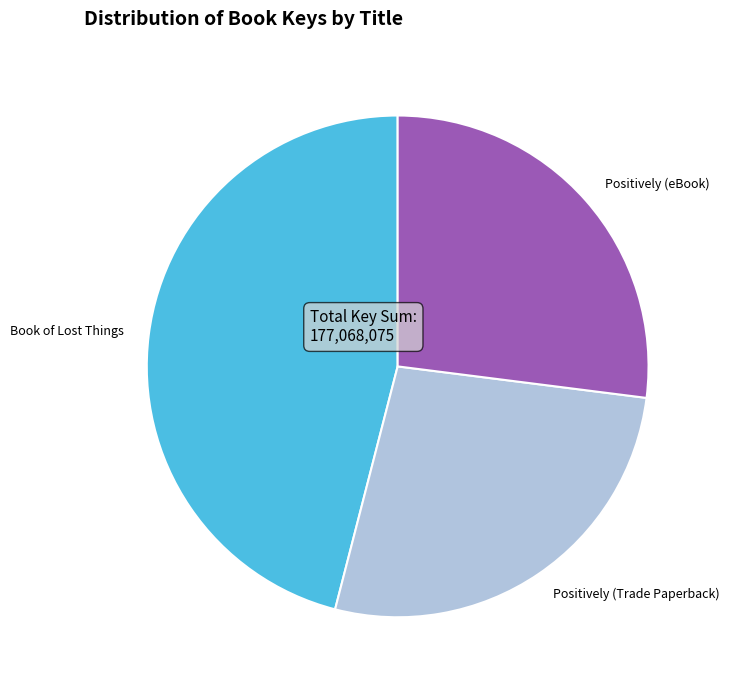

Combined, do Book of Lost Things and Positively (Trade Paperback) account for over 50%?

Yes